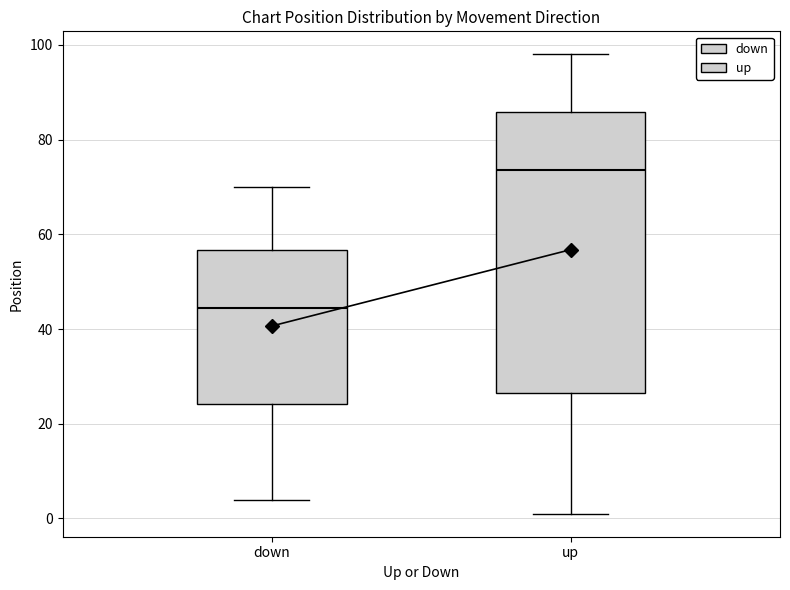

Which box is the tallest, from its lower edge to its upper edge?

up